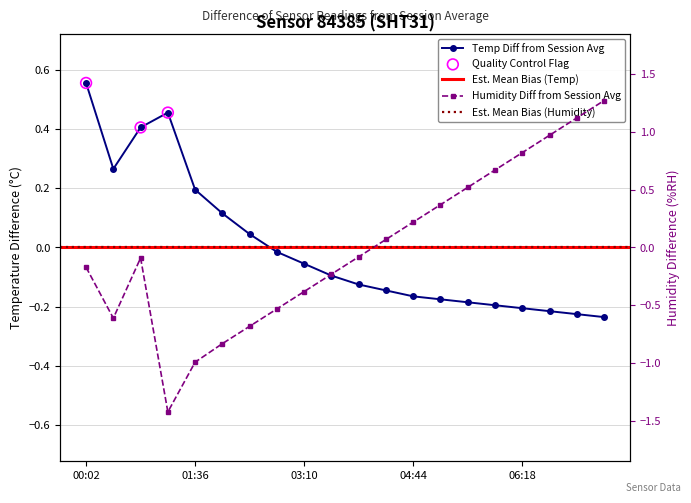

Which series contains the lowest Y value?

humidity